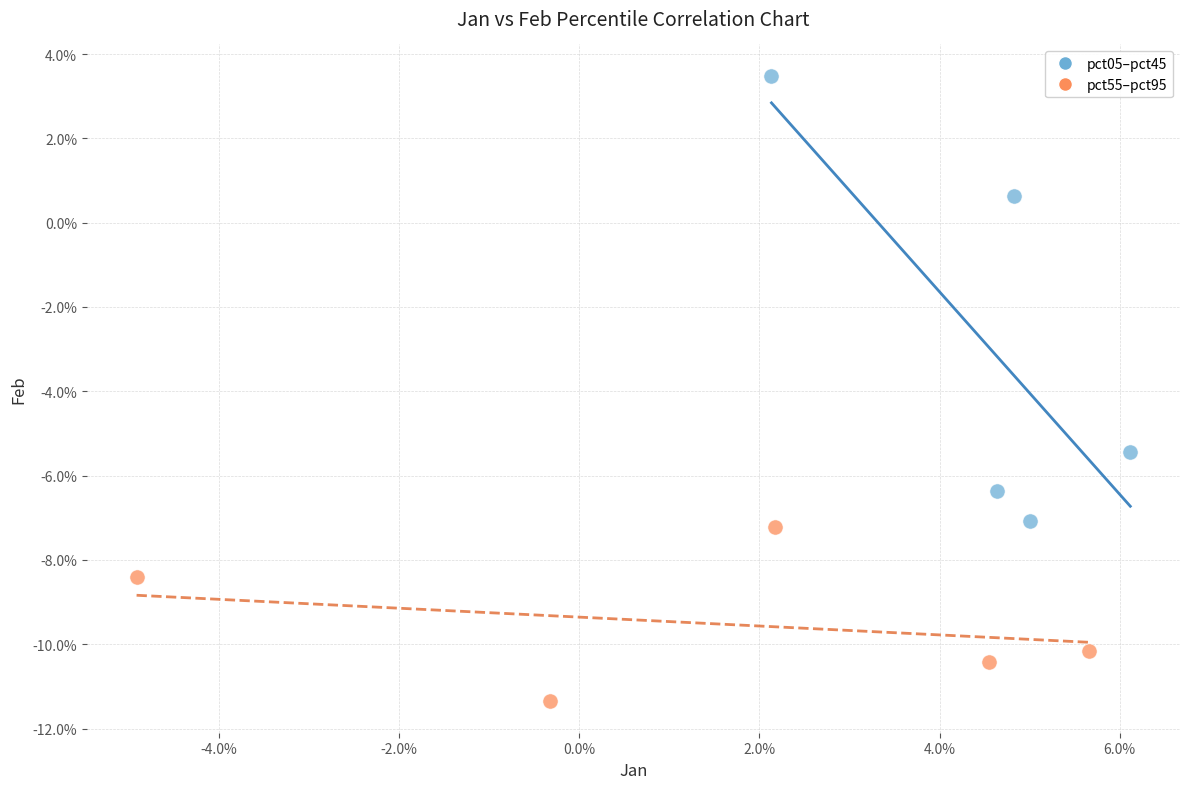

Which series reaches the minimum Y coordinate?

pct55–pct95